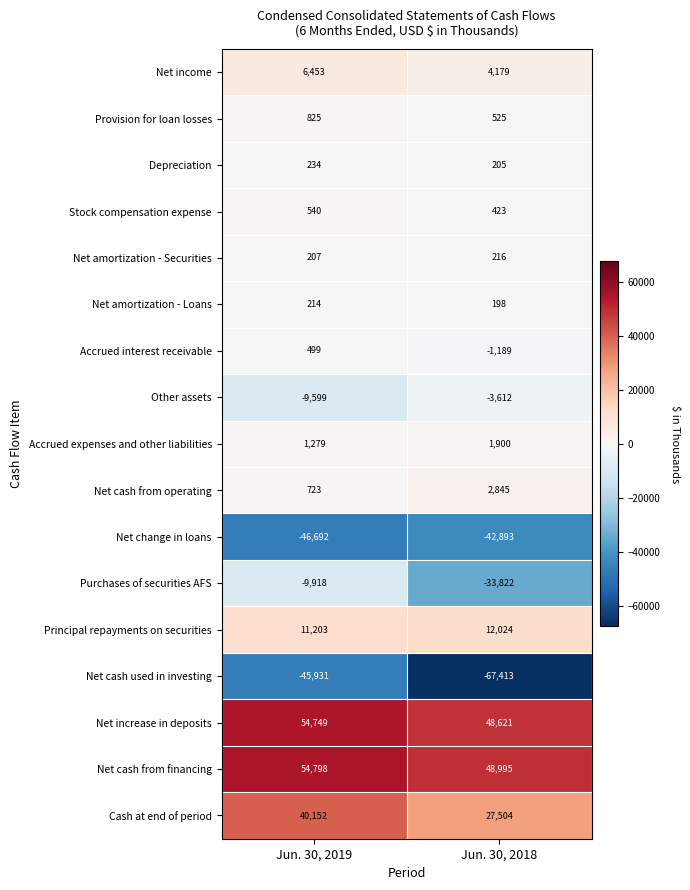

What is the sum of the Stock compensation expense values at Jun. 30, 2019 and Jun. 30, 2018?

963